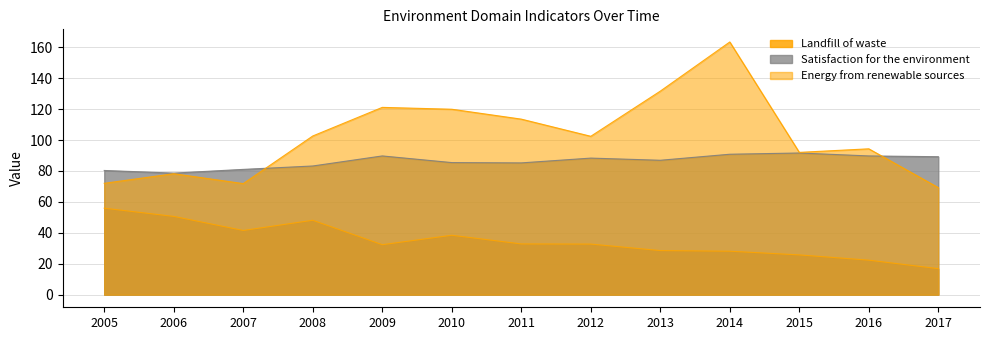

What is the maximum value for Landfill of waste?

55.9